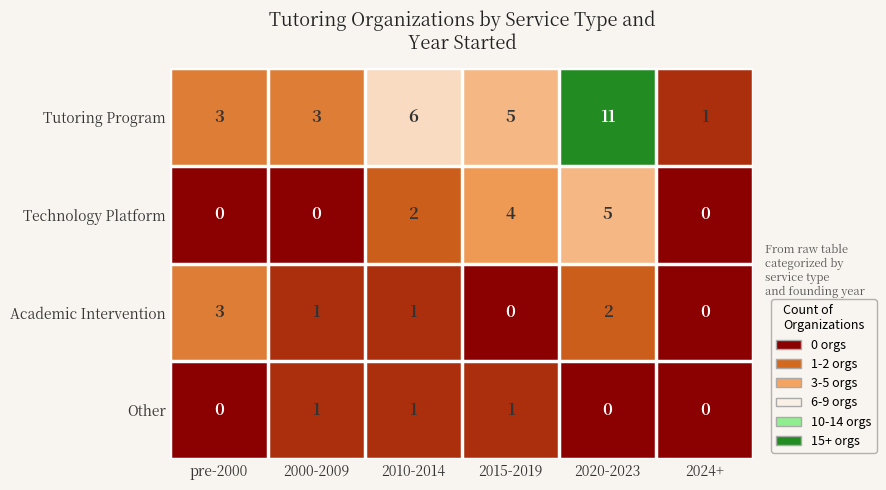

What is the difference between the Technology Platform values at pre-2000 and 2020-2023?

5